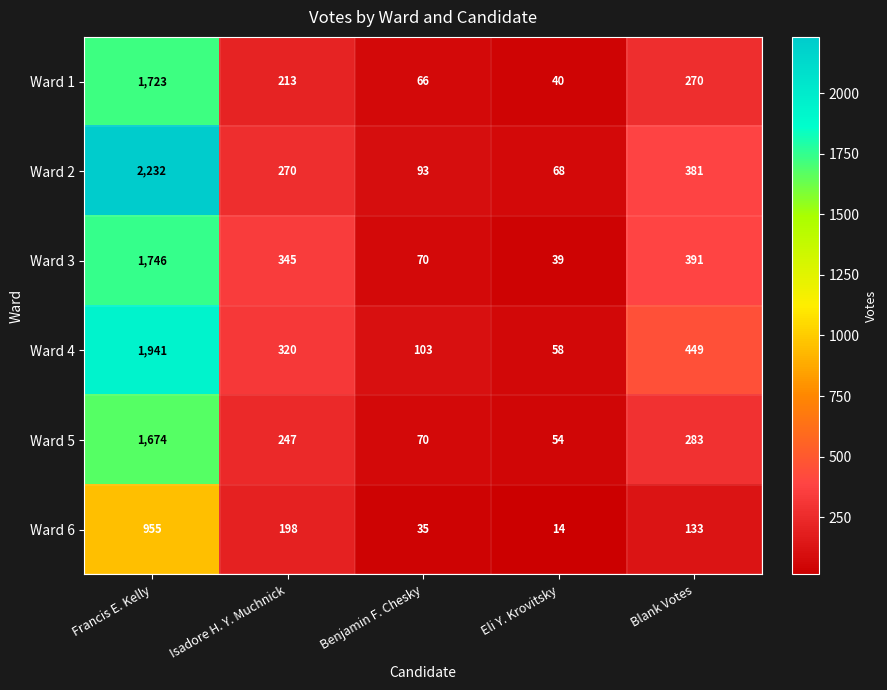

List the series in order of their peak value, lowest first.

Ward 6, Ward 5, Ward 1, Ward 3, Ward 4, Ward 2